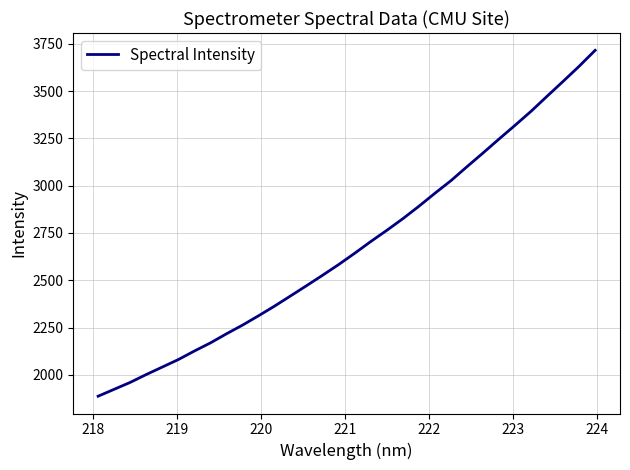

What is the minimum value shown in the chart?

1886.9